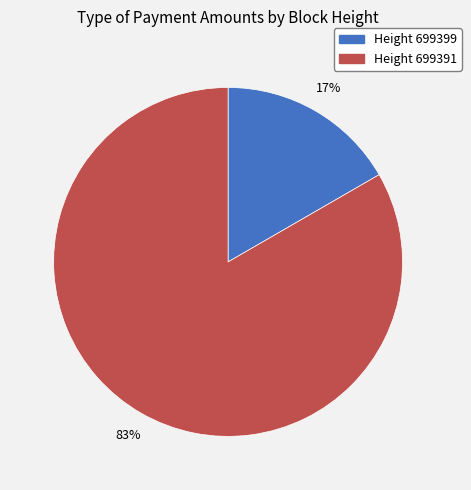

Is there a majority slice in this chart?

Yes